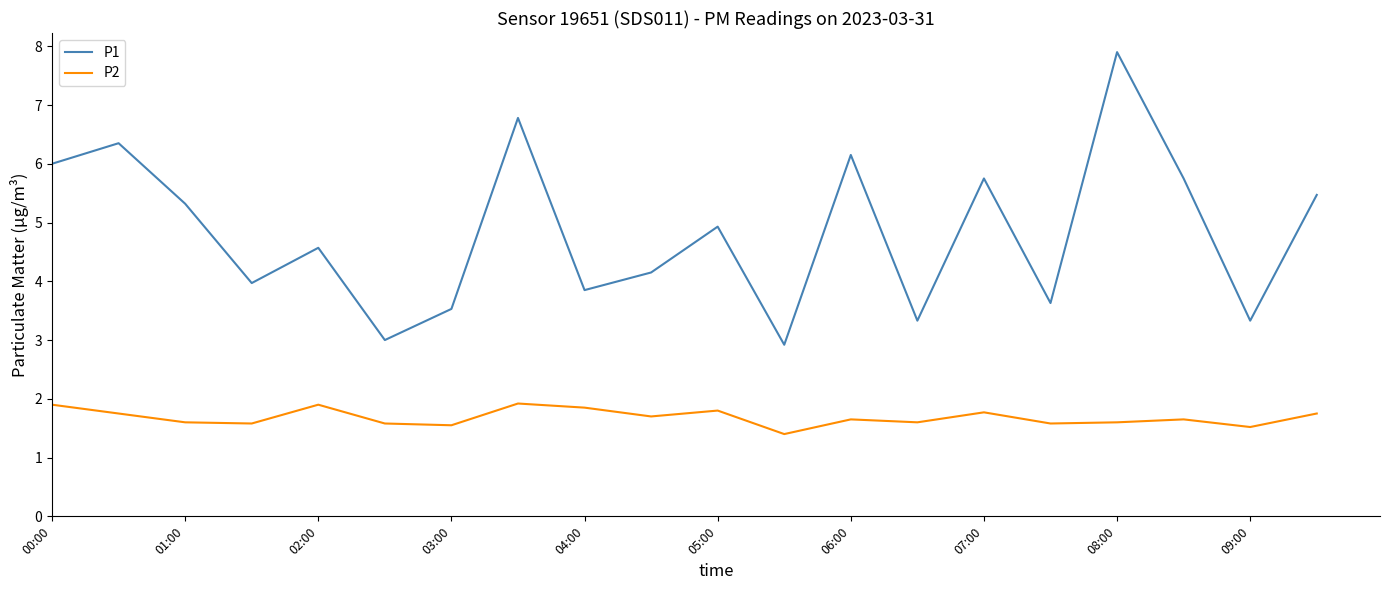

List the series in order of their overall mean, highest first.

P1, P2